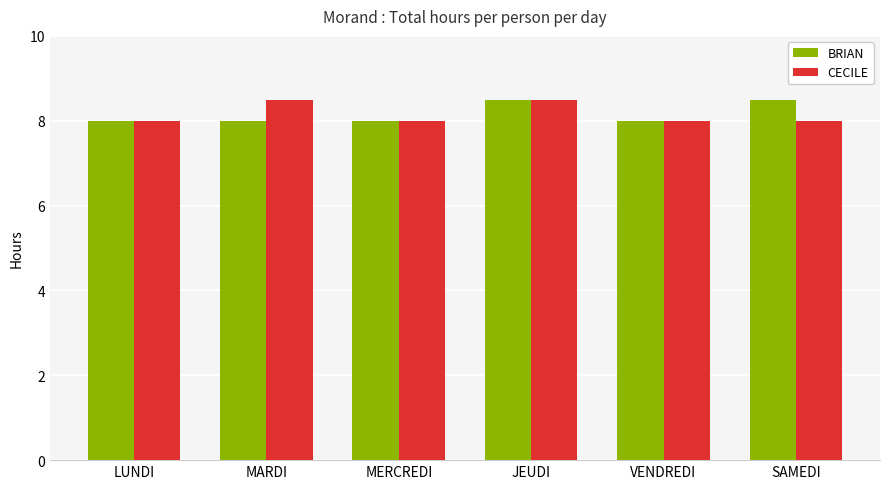

What is the total value across all series at VENDREDI?

16.0